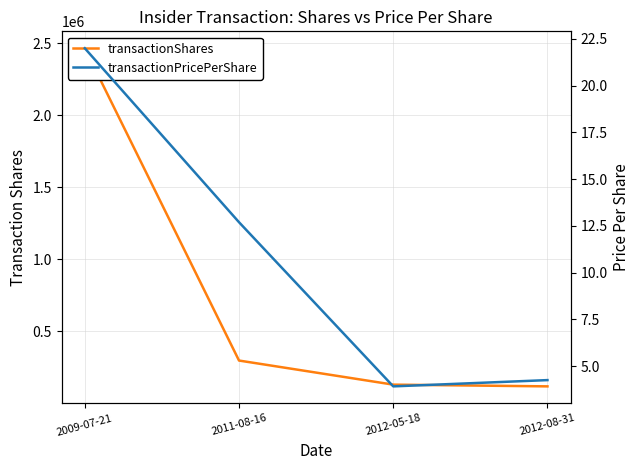

Which series has the largest range (max minus min)?

transactionShares